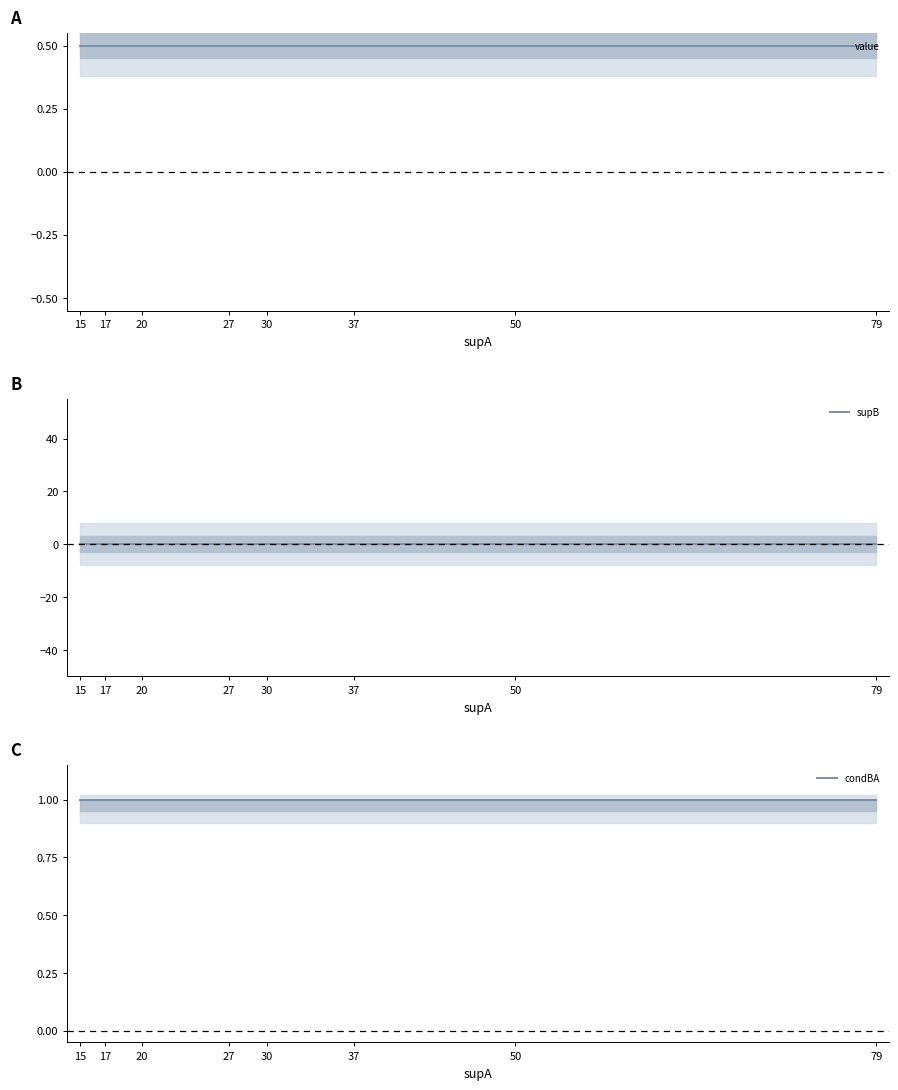

Which label corresponds to the smallest value in the chart?

15